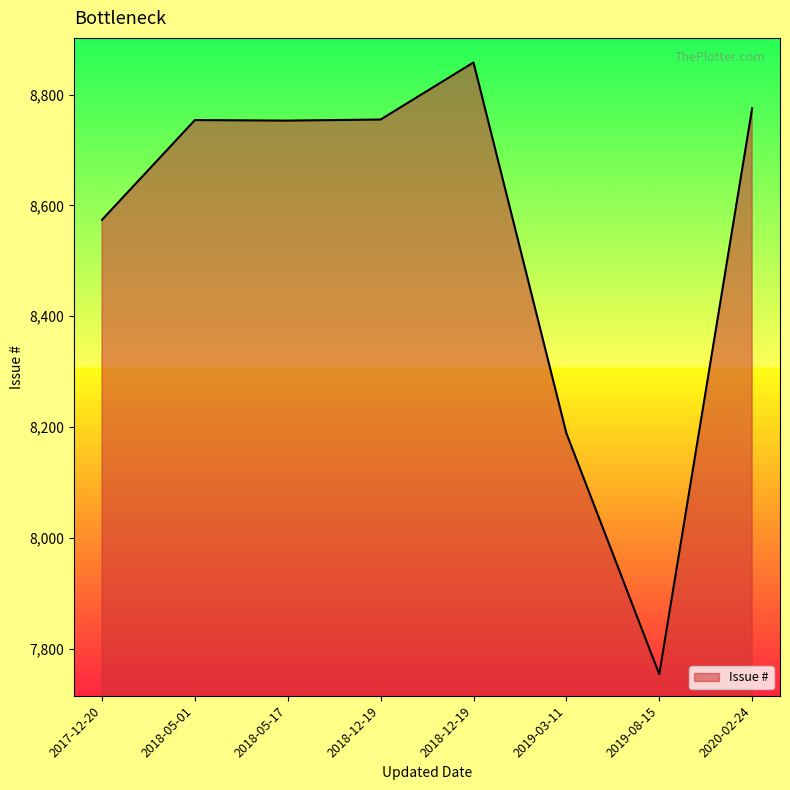

How many points are lower than both their immediate neighbors (excluding endpoints)?

2